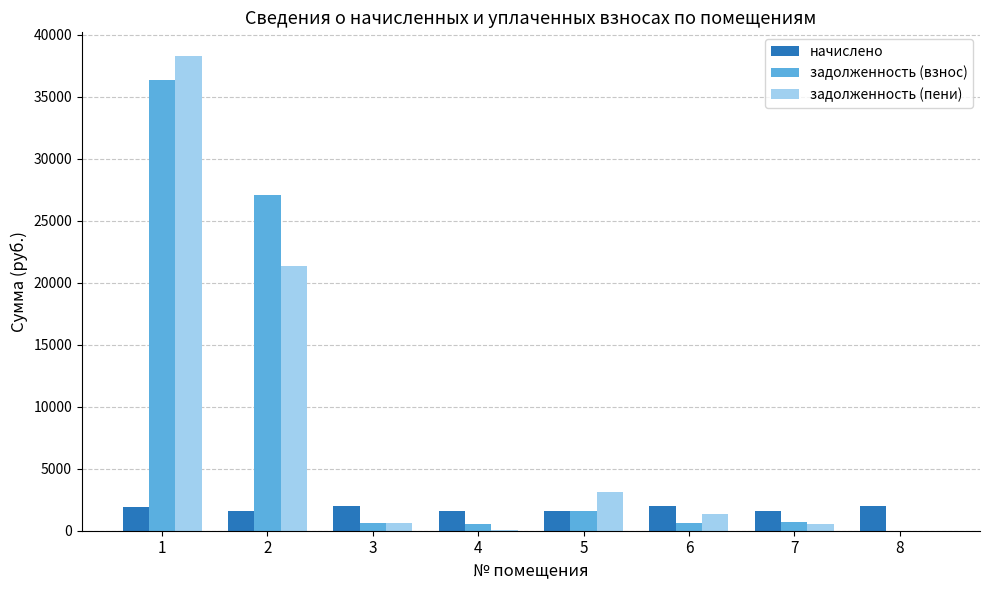

How many data points in начислено are above 1946?

4